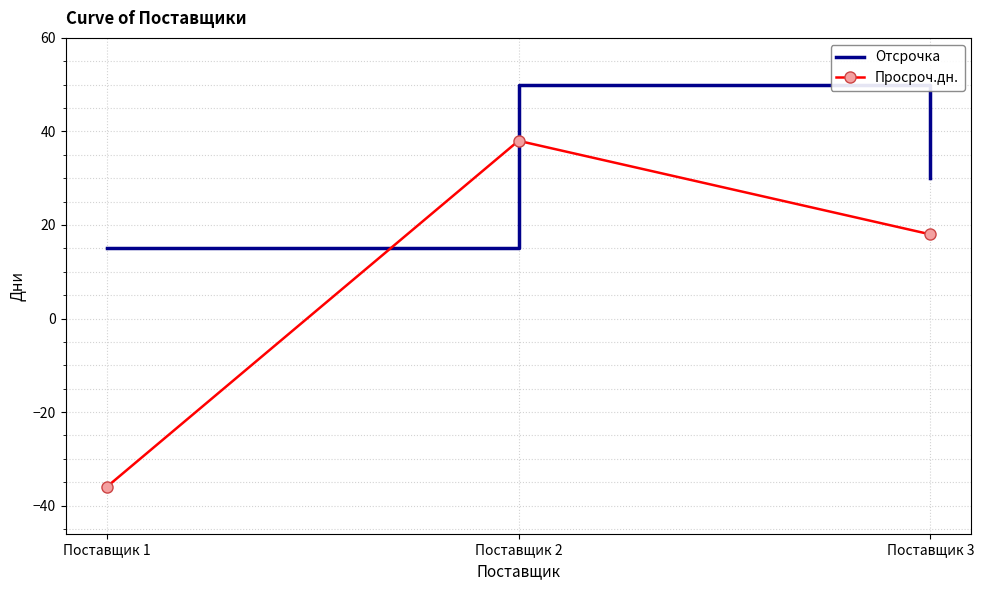

Which category has the lowest value in the Отсрочка series?

Поставщик 1